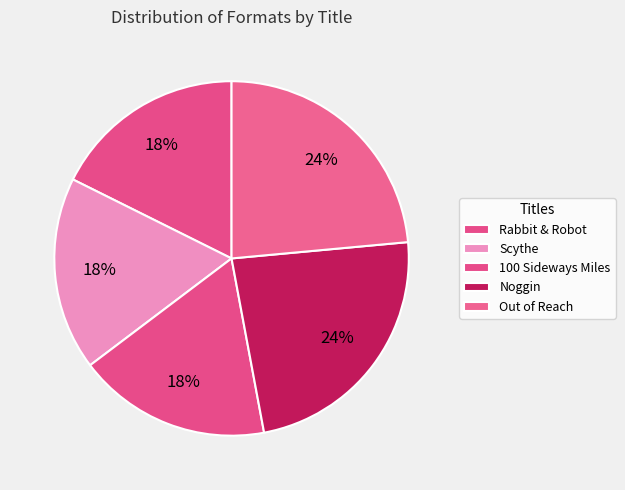

Which has a higher value, Scythe or 100 Sideways Miles?

Scythe